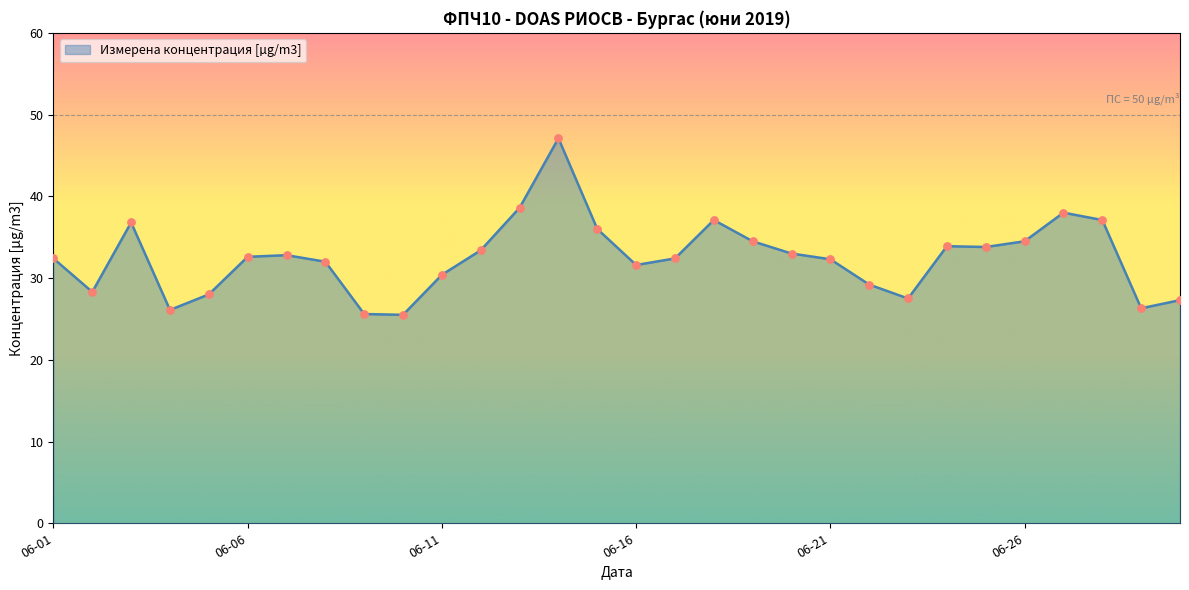

What is the smallest value displayed?

25.5